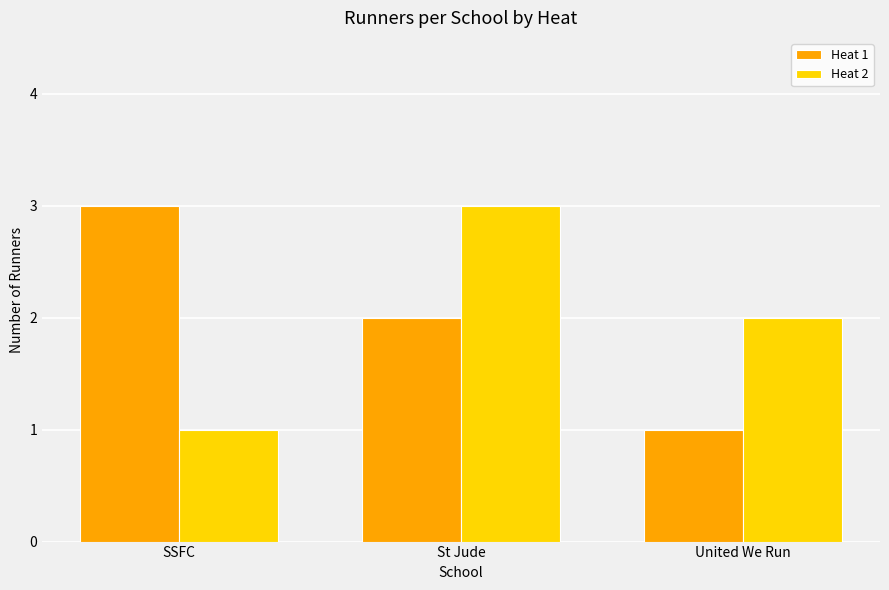

Which category has the highest value in the Heat 2 series?

St Jude